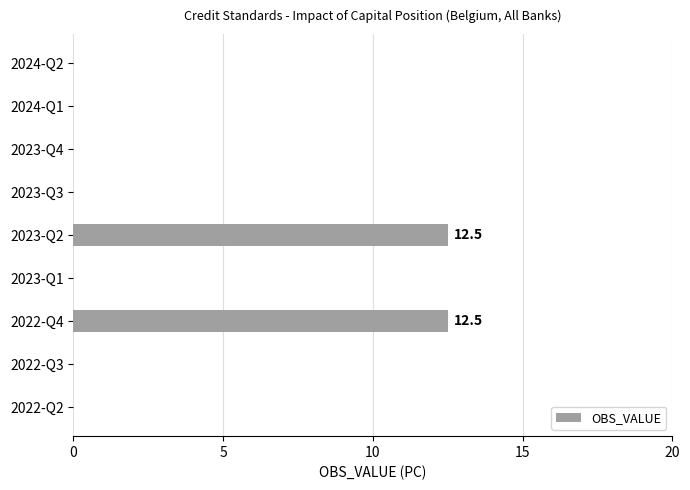

Count the number of data series in this chart.

1